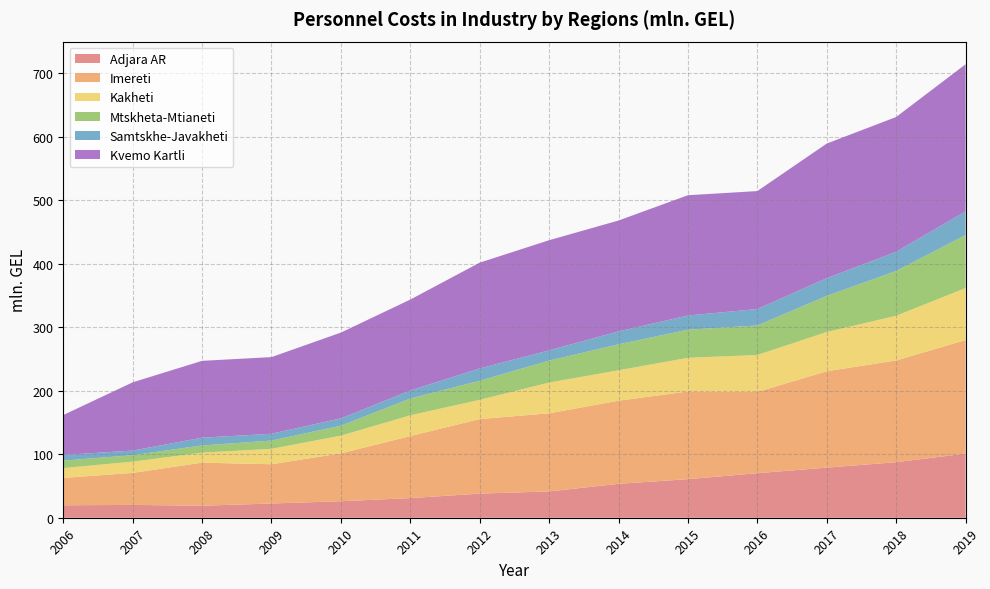

Reading left to right, list all the values displayed in this chart.

Adjara AR: 19.6	20.2	18.9	22.4	26.0	30.9	38.0	41.4	53.4	60.7	70.1	78.9	87.4	101.0
Imereti: 43.1	50.4	67.8	61.8	75.4	97.7	117.4	123.0	130.8	138.1	128.0	151.7	160.2	178.8
Kakheti: 15.5	17.7	15.8	24.3	27.8	32.7	30.3	48.4	47.9	53.0	58.1	61.8	70.4	81.8
Mtskheta-Mtianeti: 11.7	10.2	11.3	13.0	15.7	26.4	30.1	34.5	40.9	44.3	46.5	56.9	70.5	83.5
Samtskhe-Javakheti: 8.9	7.2	12.2	10.7	11.6	12.6	19.4	16.1	20.4	22.3	25.9	27.8	30.2	37.2
Kvemo Kartli: 62.9	107.5	121.0	120.7	135.0	143.2	166.6	173.4	174.5	189.4	185.7	212.0	212.2	231.6